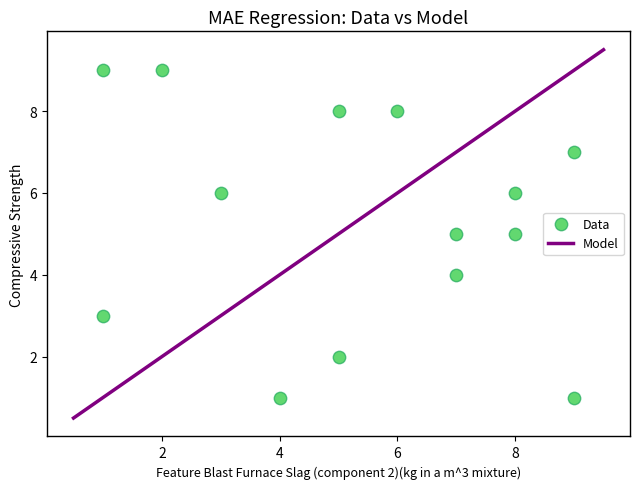

What is the range of X values (max minus min)?

8